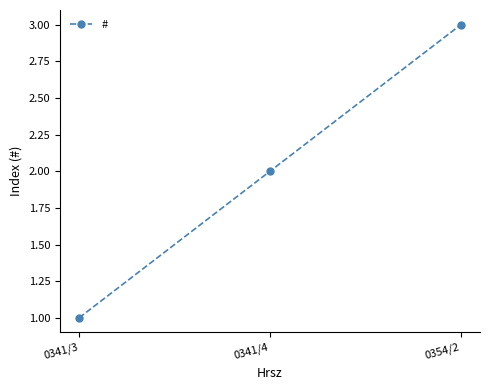

How many distinct data groups are displayed?

1